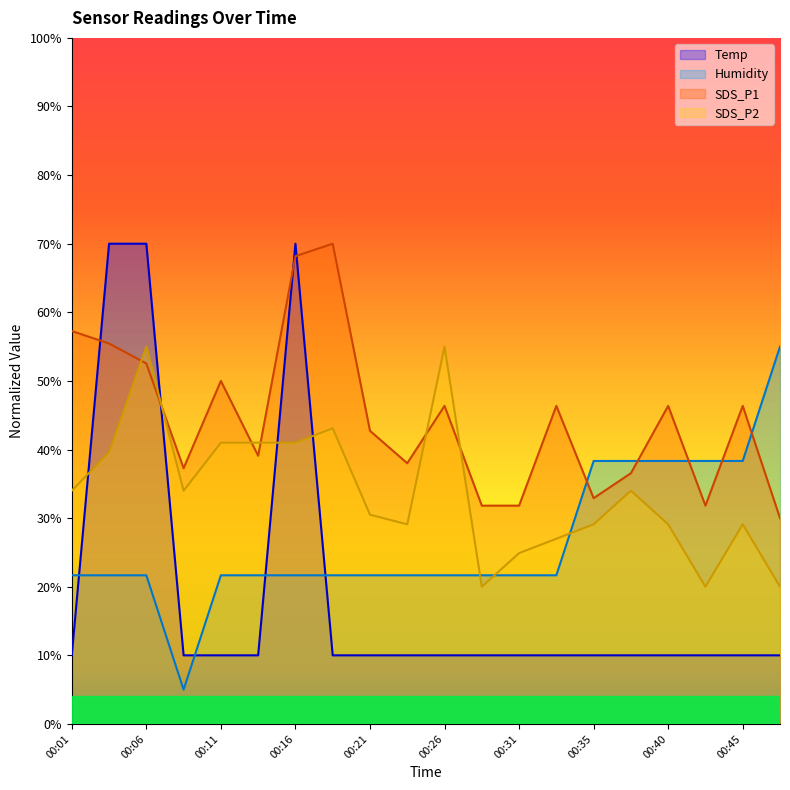

Reading left to right, extract all data points from this chart.

Temp: 00:01=0.1	00:04=0.7	00:06=0.7	00:09=0.1	00:11=0.1	00:14=0.1	00:16=0.7	00:18=0.1	00:21=0.1	00:23=0.1	00:26=0.1	00:28=0.1	00:31=0.1	00:33=0.1	00:35=0.1	00:38=0.1	00:40=0.1	00:43=0.1	00:45=0.1	00:48=0.1
Humidity: 00:01=0.2	00:04=0.2	00:06=0.2	00:09=0.1	00:11=0.2	00:14=0.2	00:16=0.2	00:18=0.2	00:21=0.2	00:23=0.2	00:26=0.2	00:28=0.2	00:31=0.2	00:33=0.2	00:35=0.4	00:38=0.4	00:40=0.4	00:43=0.4	00:45=0.4	00:48=0.5
SDS_P1: 00:01=0.6	00:04=0.6	00:06=0.5	00:09=0.4	00:11=0.5	00:14=0.4	00:16=0.7	00:18=0.7	00:21=0.4	00:23=0.4	00:26=0.5	00:28=0.3	00:31=0.3	00:33=0.5	00:35=0.3	00:38=0.4	00:40=0.5	00:43=0.3	00:45=0.5	00:48=0.3
SDS_P2: 00:01=0.3	00:04=0.4	00:06=0.5	00:09=0.3	00:11=0.4	00:14=0.4	00:16=0.4	00:18=0.4	00:21=0.3	00:23=0.3	00:26=0.5	00:28=0.2	00:31=0.2	00:33=0.3	00:35=0.3	00:38=0.3	00:40=0.3	00:43=0.2	00:45=0.3	00:48=0.2